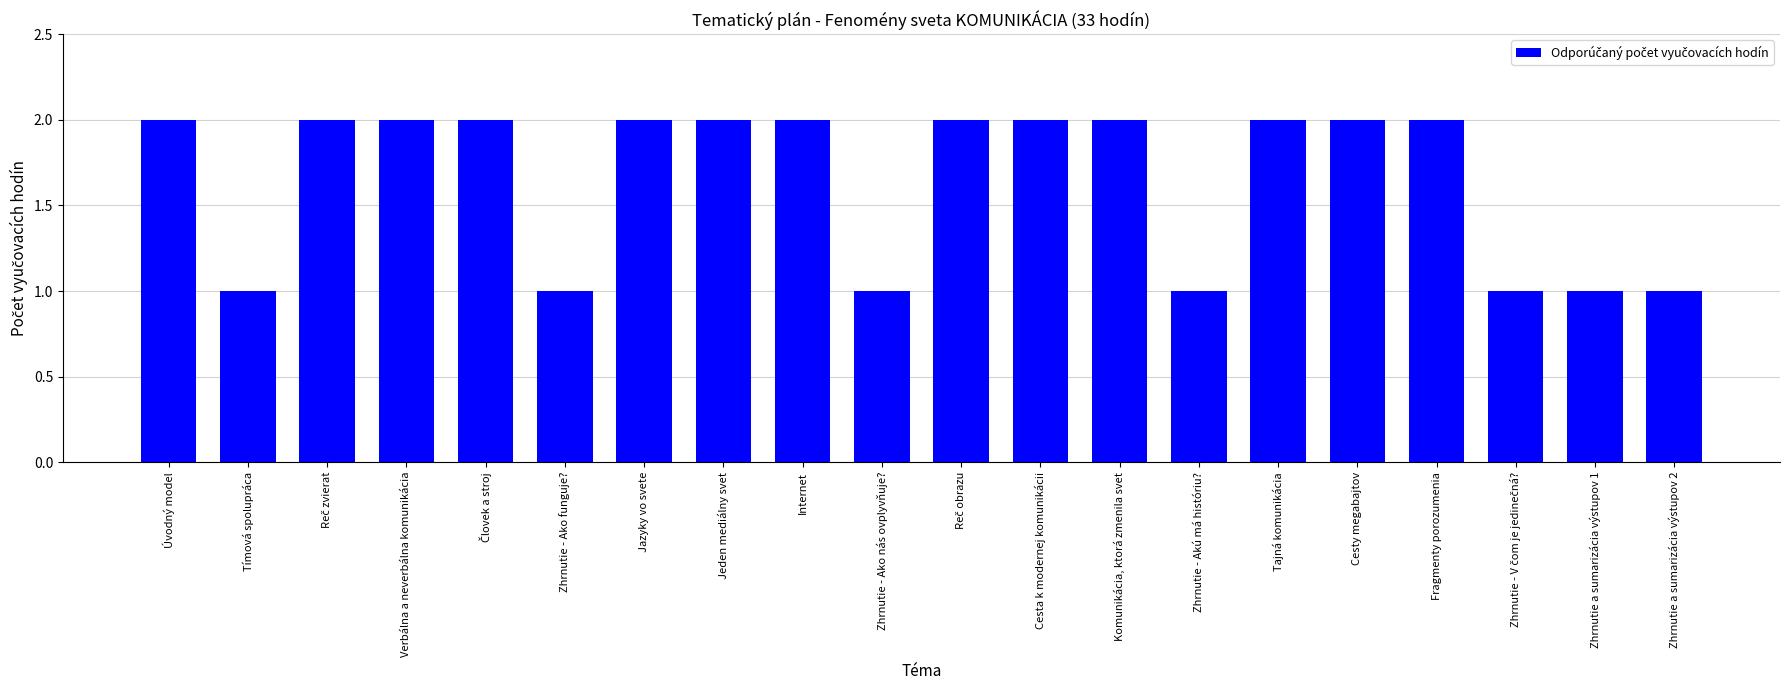

Are the bars grouped side by side (vs. stacked)?

No